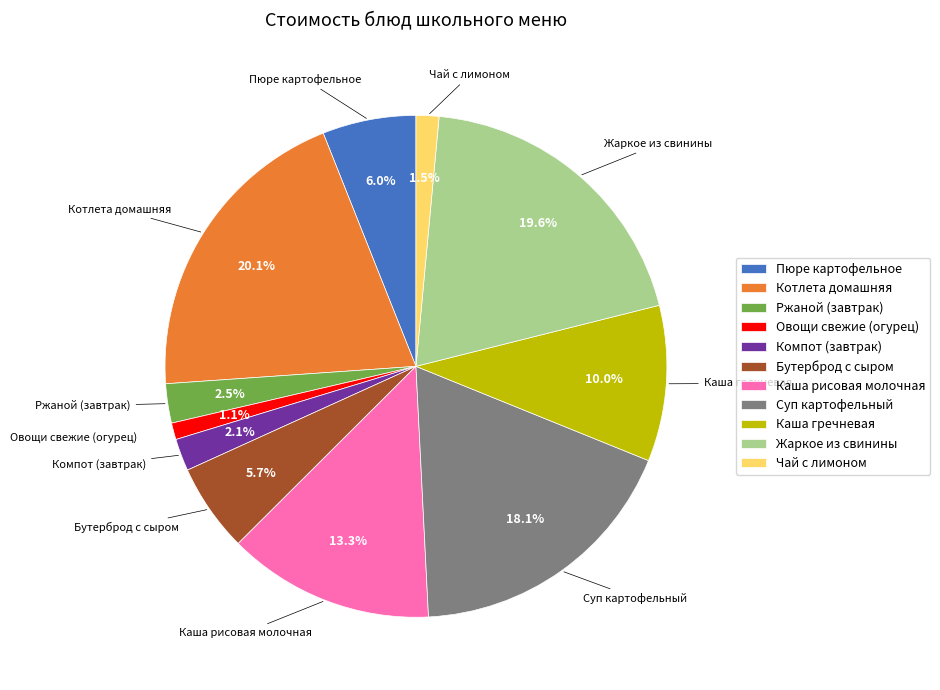

To the nearest percent, what is the difference between the Компот (завтрак) and Жаркое из свинины slice percentages?

18%